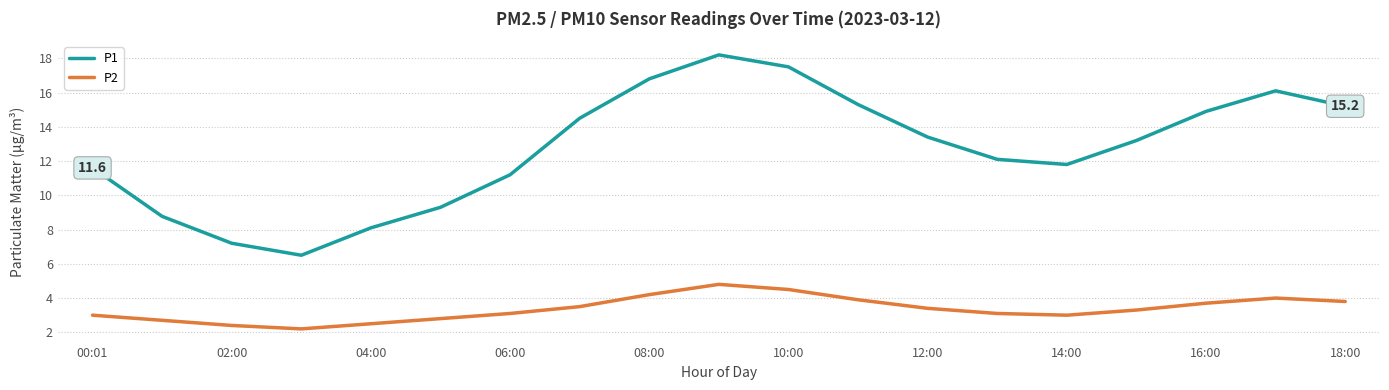

What are all the series names shown in the legend?

P1, P2